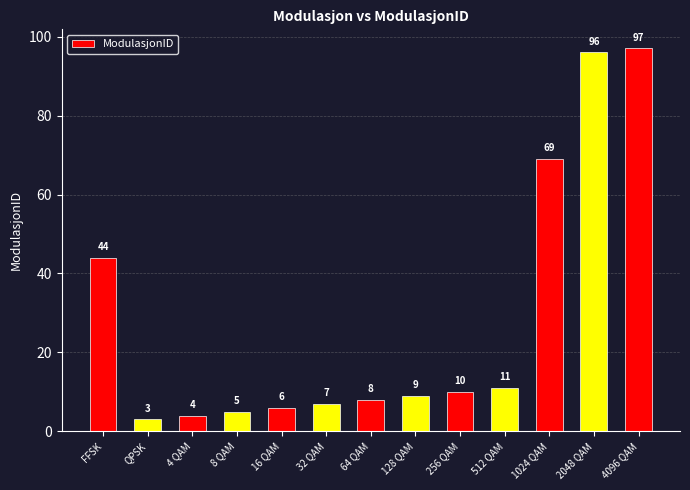

Is it true that the value at 64 QAM is 8?

True